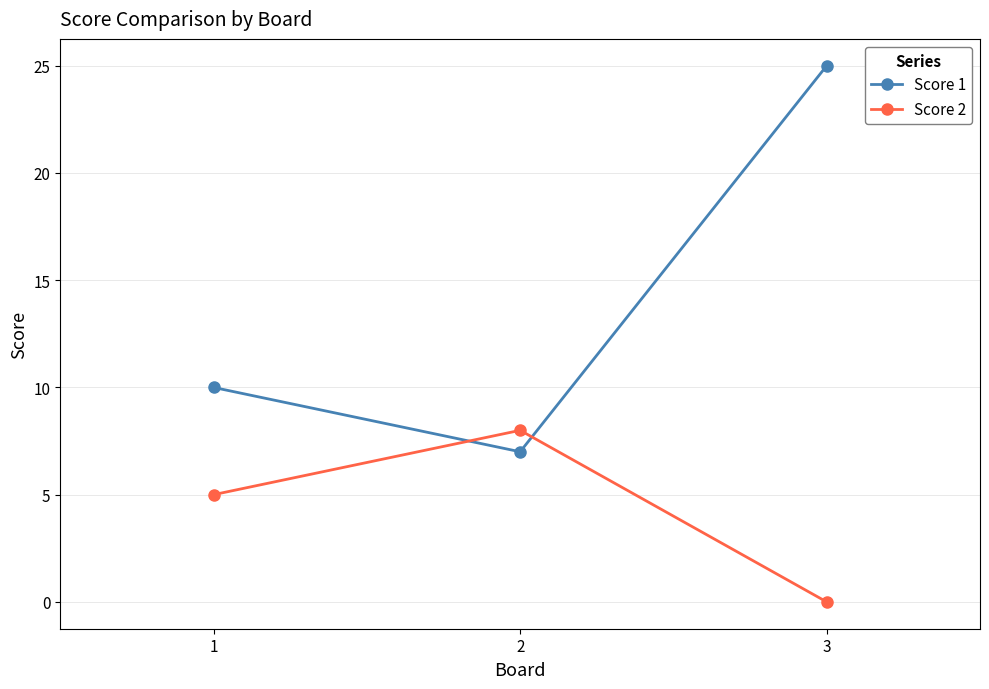

Which series changed the most between 2 and 3?

Score 1